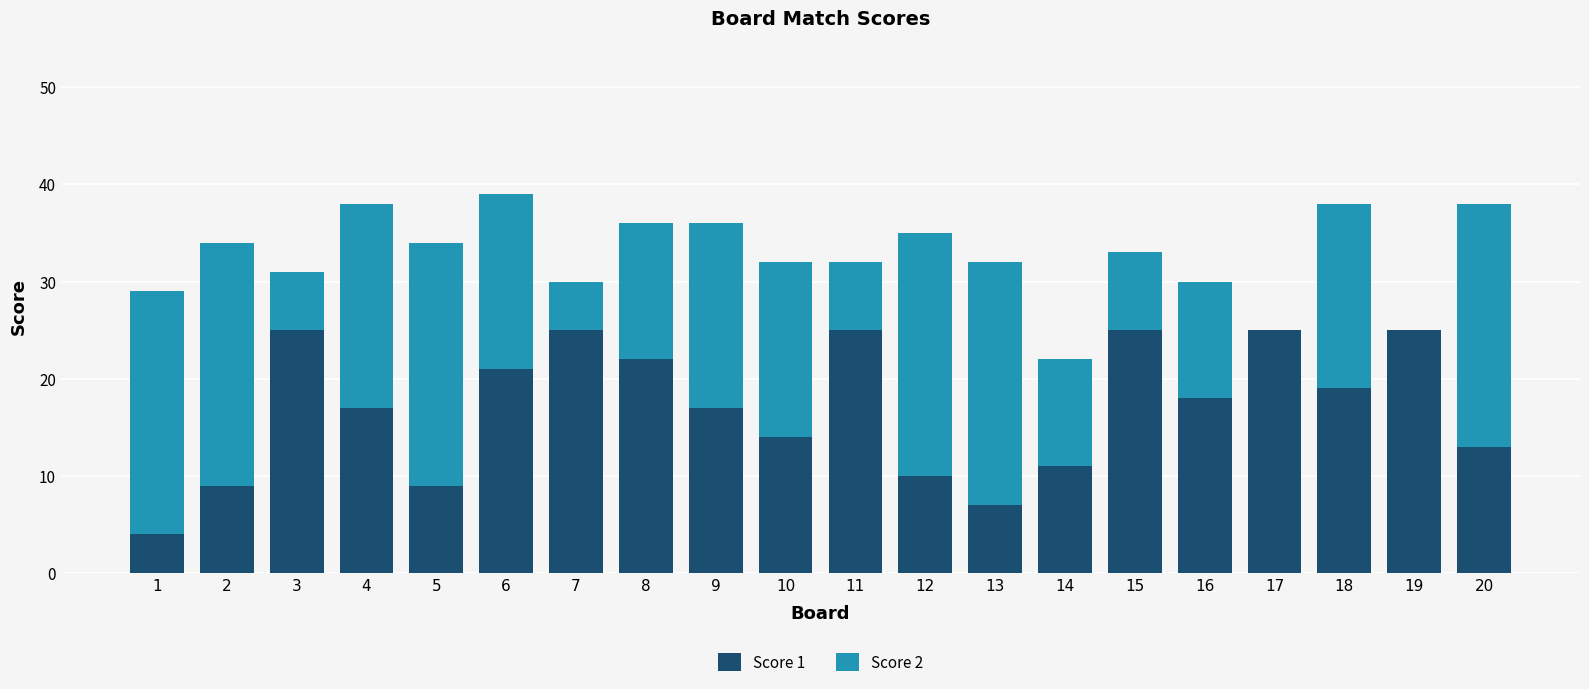

What are all the series names shown in the legend?

Score 1, Score 2